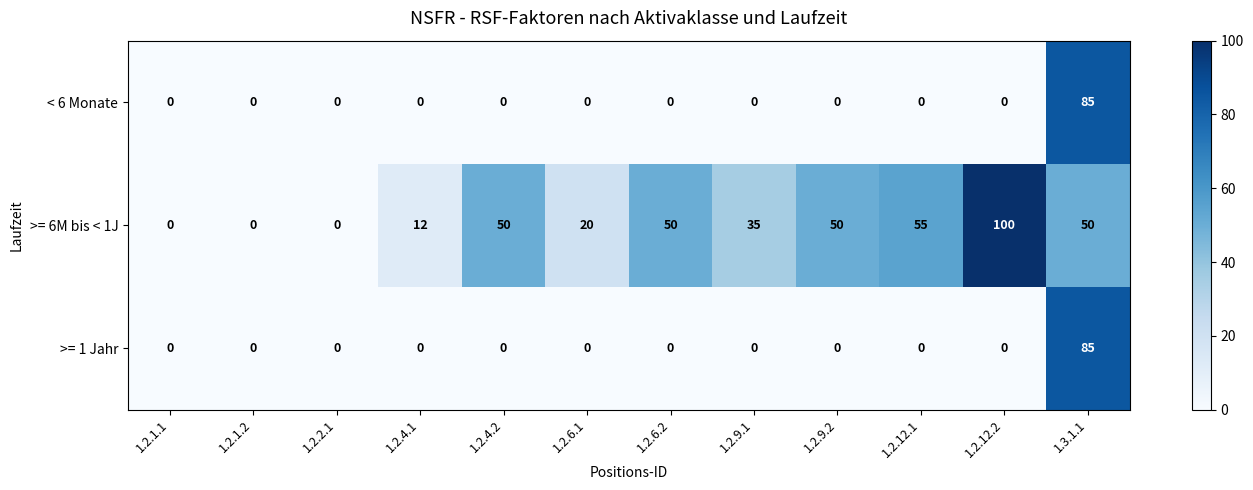

Which category has the highest value in the >= 1 Jahr series?

1.3.1.1